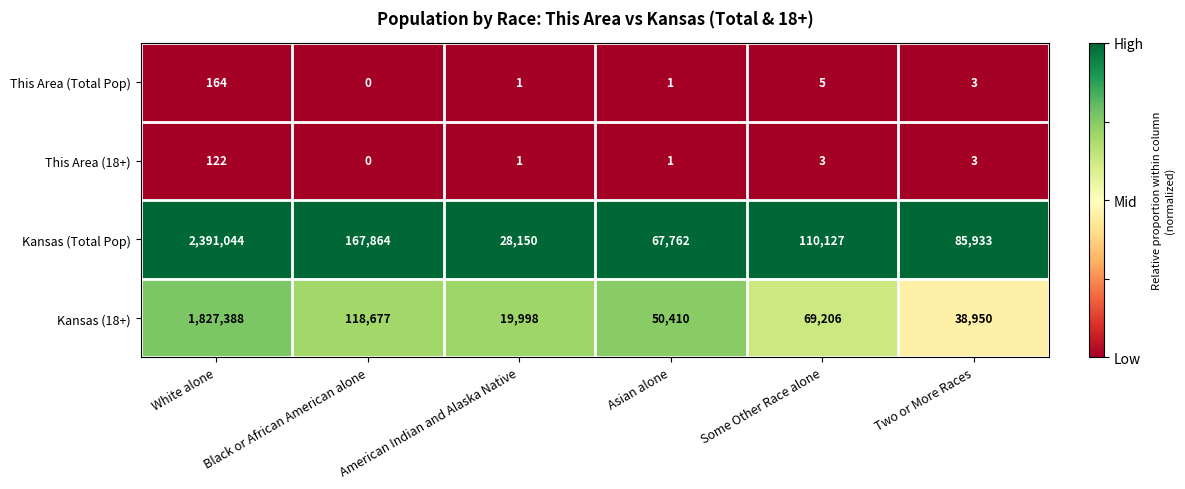

The This Area (Total Pop) series shows 0 at Black or African American alone. True or false?

True